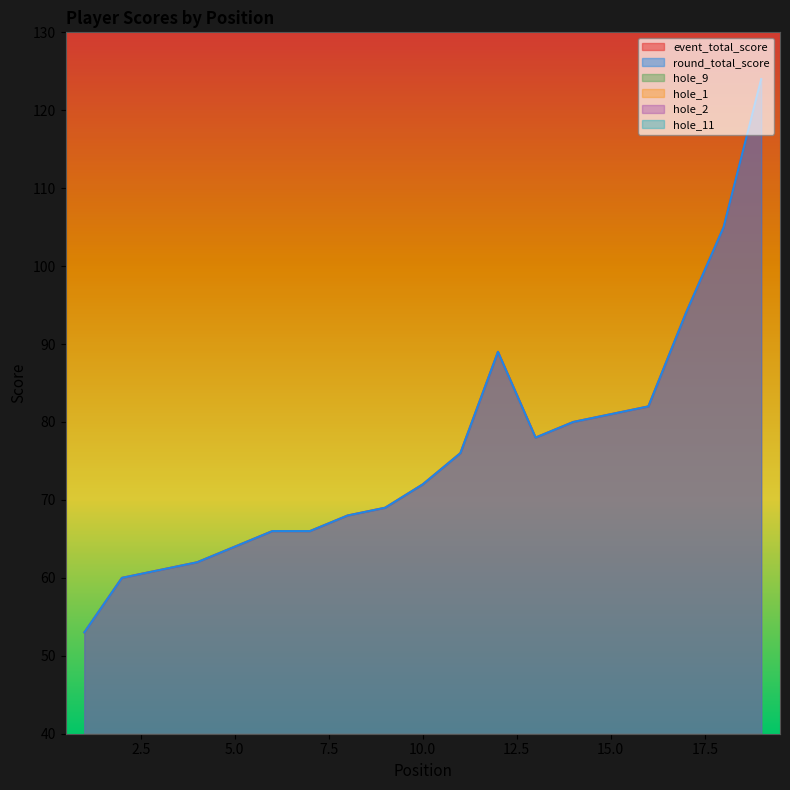

What is the average value of the hole_11 series?

6